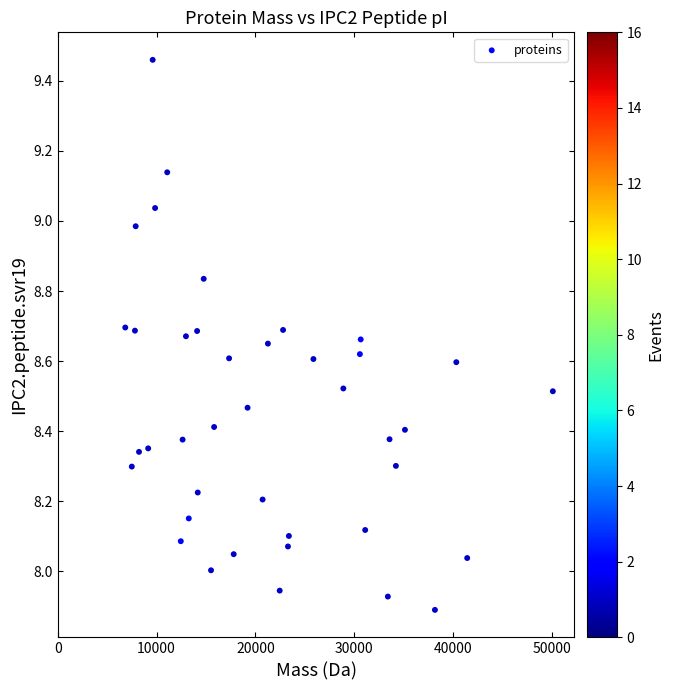

What is the range of X values (max minus min)?

43277.7